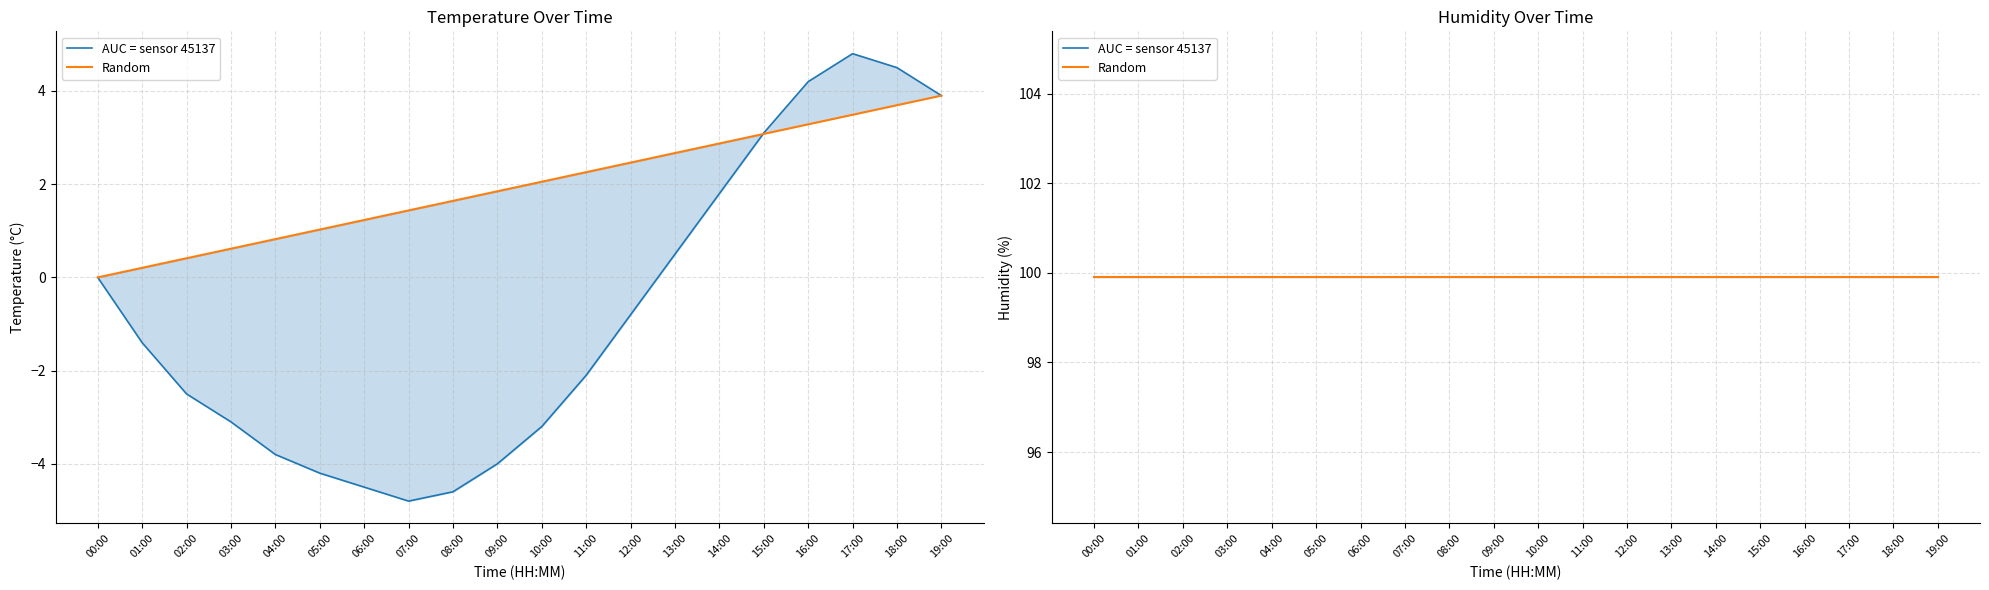

At which category does the data reach its first local peak?

17:00